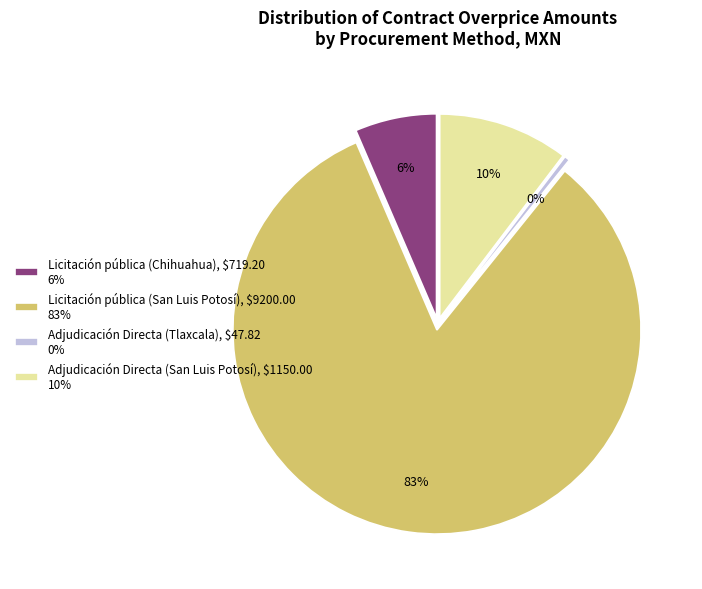

The Adjudicación Directa (Tlaxcala) slice represents 0% of the pie. True or false?

True